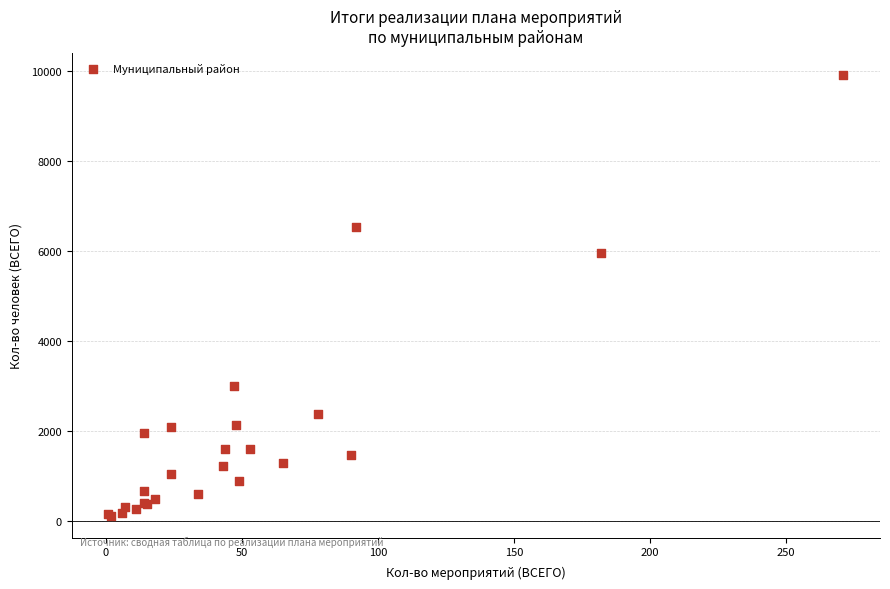

What Y value in the scatter plot is closest to 5020?

5958